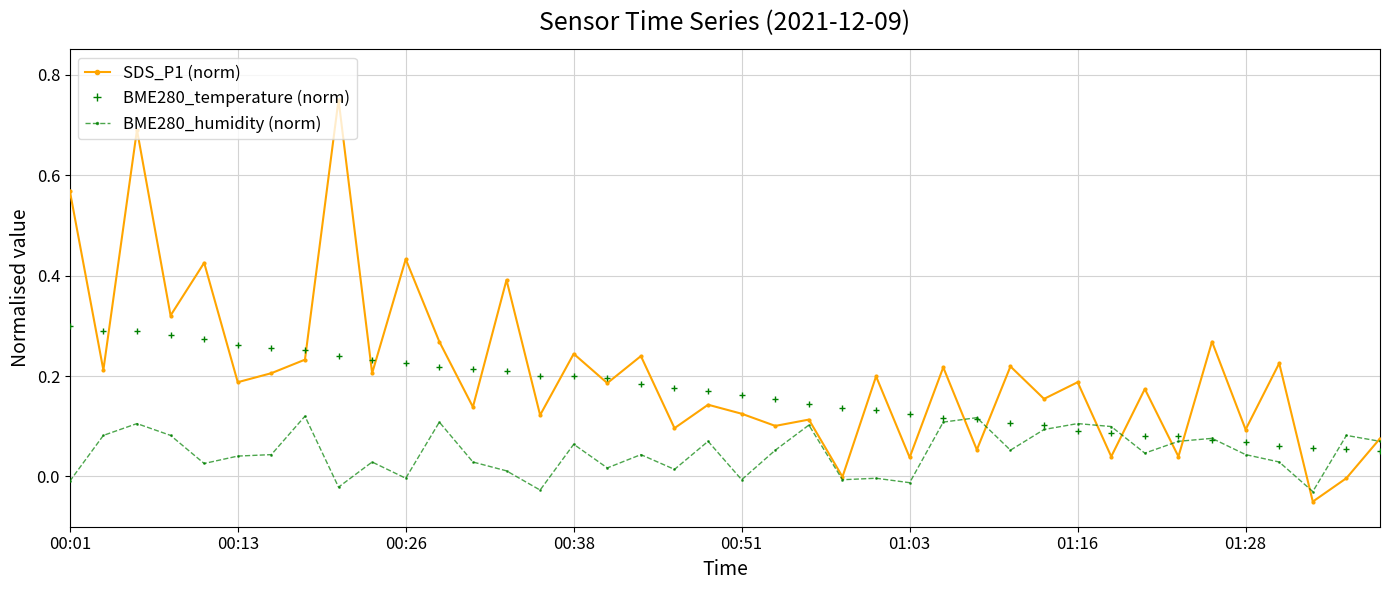

Does the chart have visible grid lines?

Yes